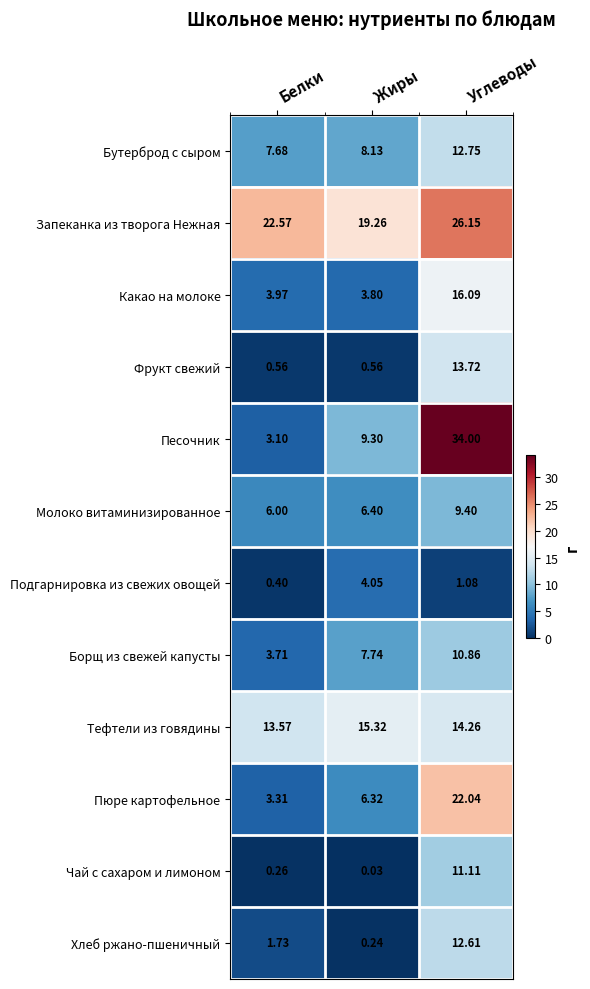

How many distinct data groups are displayed?

12